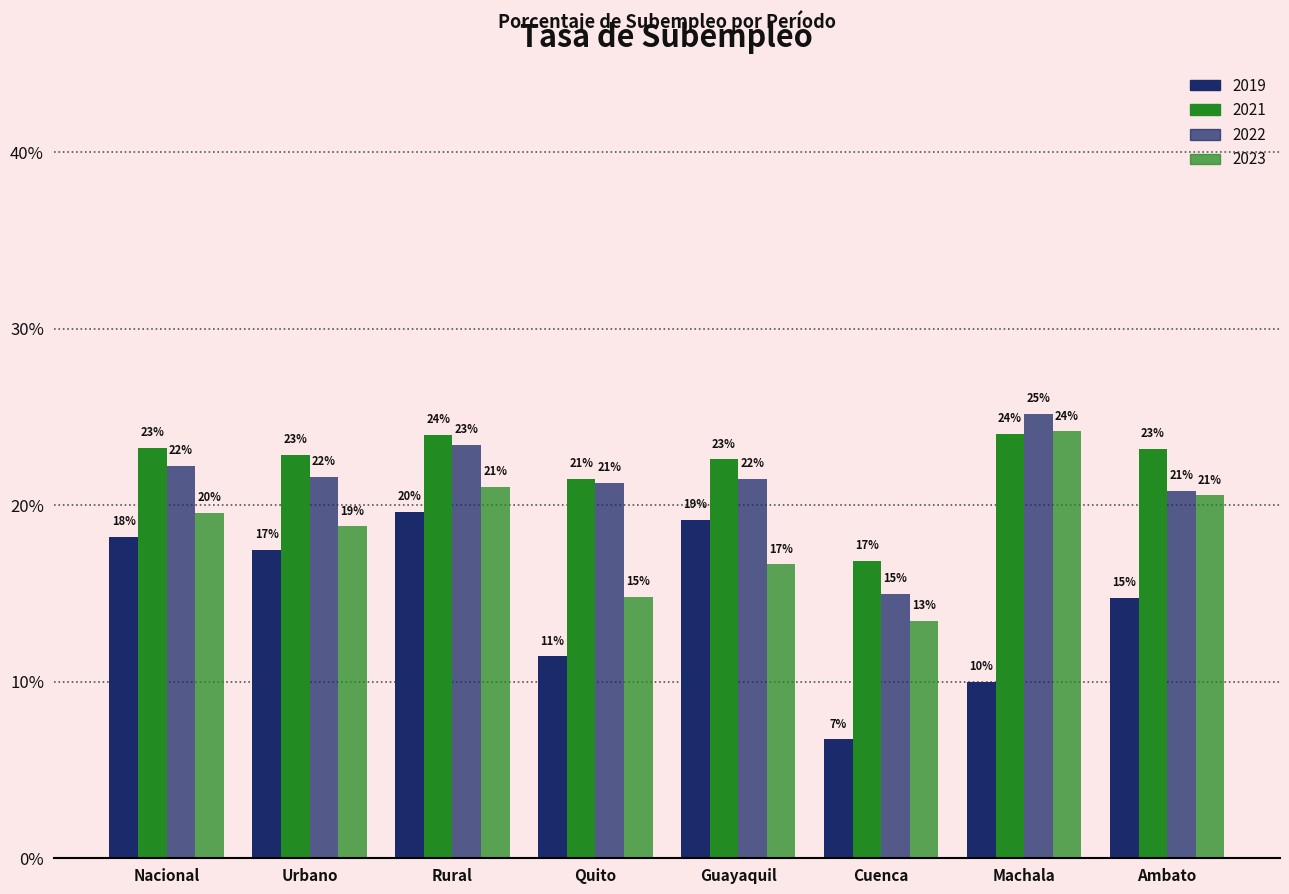

Which category has the lowest value in the 2019 series?

Cuenca